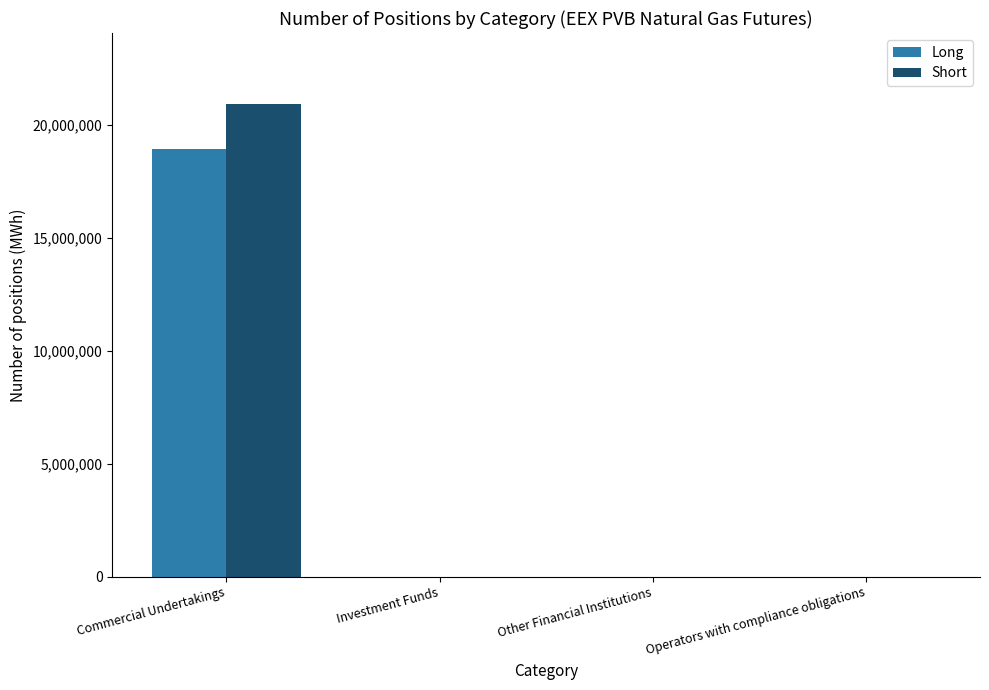

Which series changed the most between Commercial Undertakings and Operators with compliance obligations?

Short